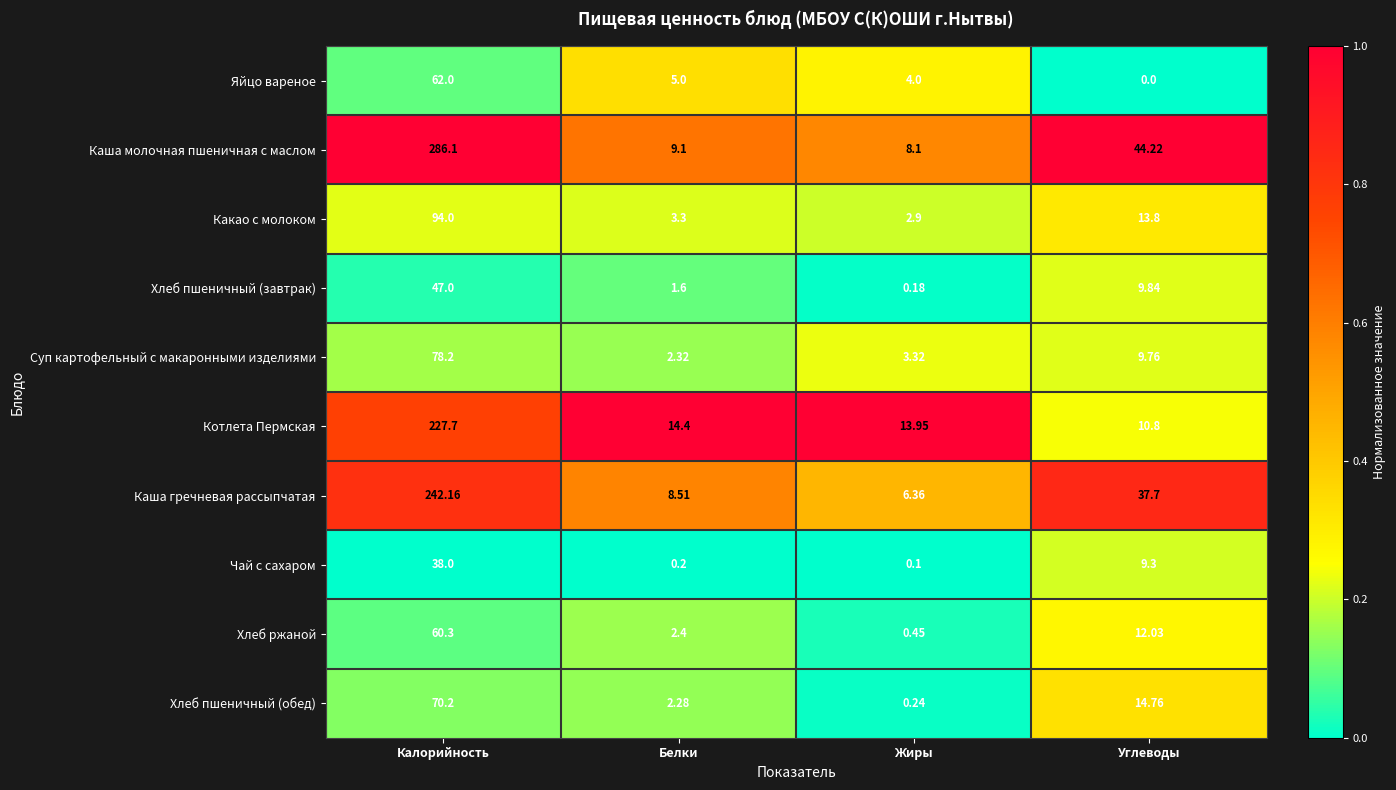

At which category is the sum across all series the highest?

Калорийность